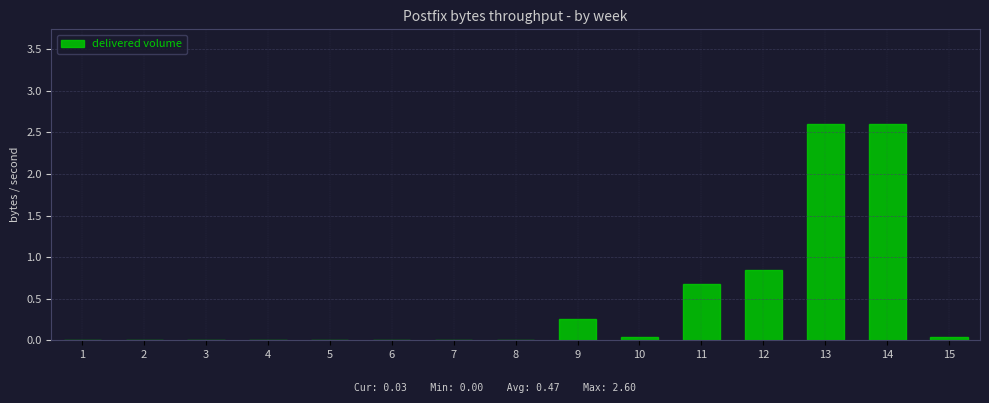

True or false: the data shows 0.1 at 9.

False